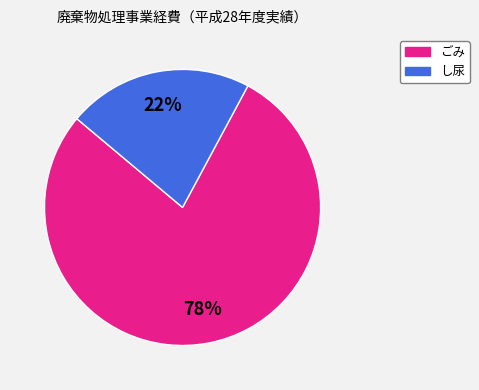

Does any single category account for the majority?

Yes